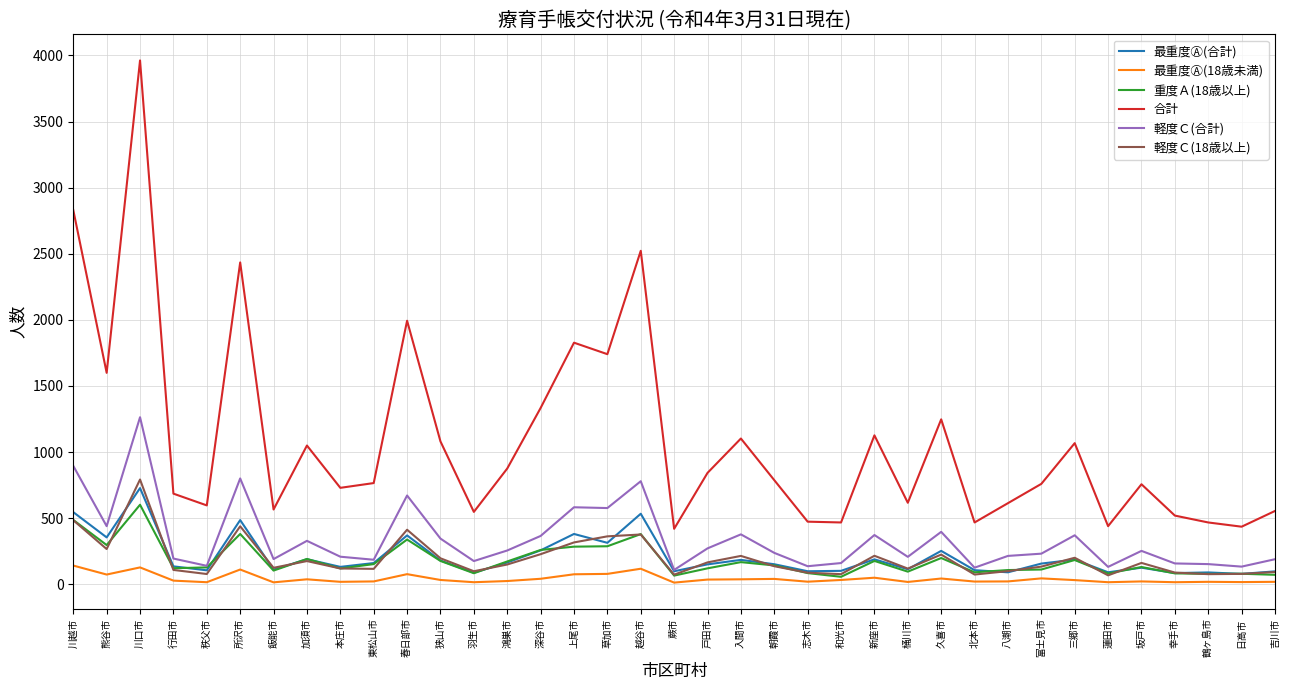

Is it true that 軽度Ｃ(合計) equals 323 at 東松山市?

False